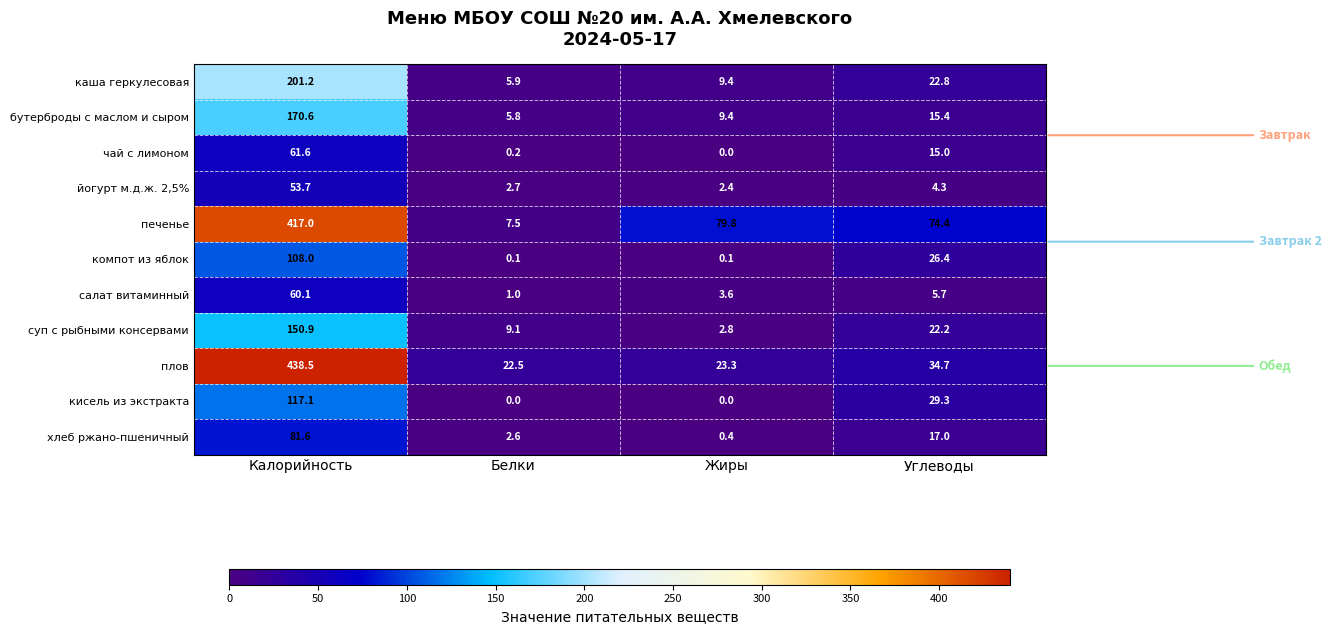

Which series has the largest total across all categories?

печенье